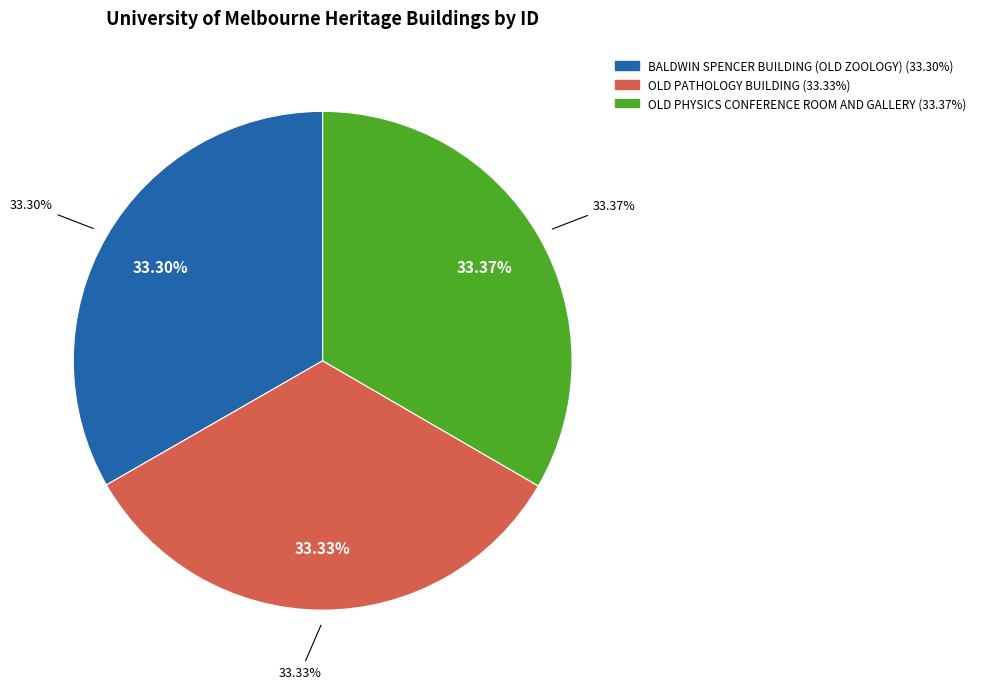

To the nearest percent, what percentage of the pie is BALDWIN SPENCER BUILDING (OLD ZOOLOGY)?

33%